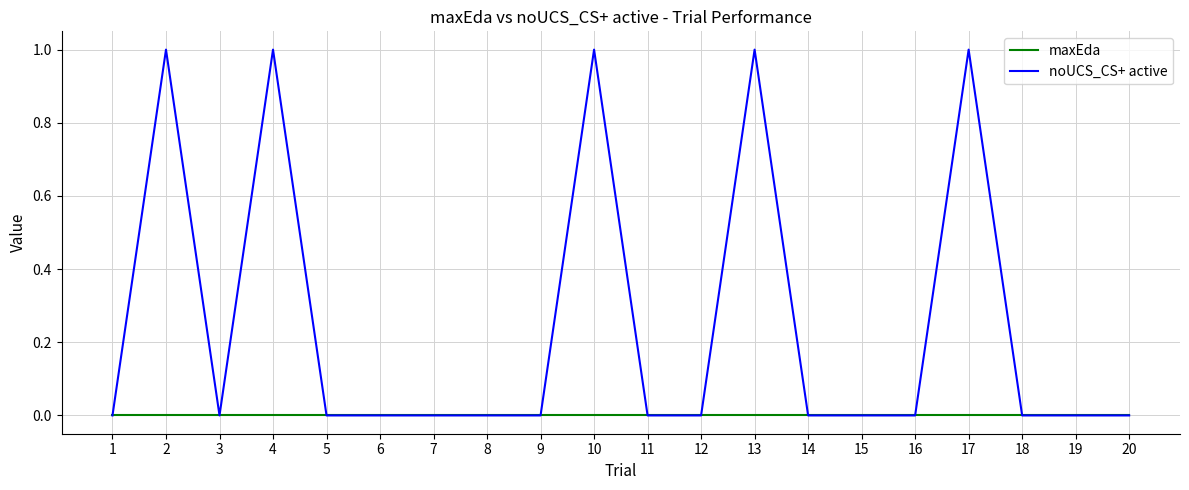

Which series has the widest spread of values?

noUCS_CS+ active